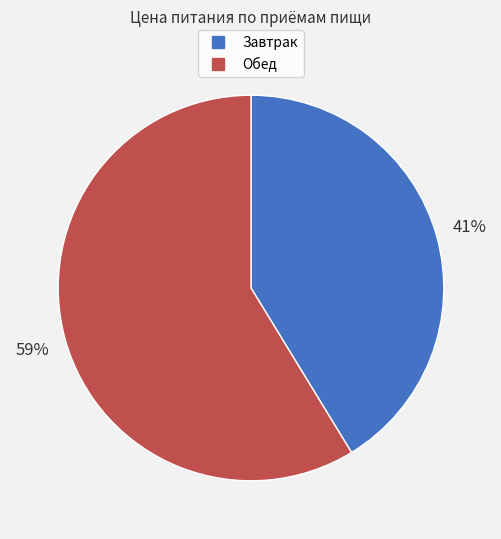

Does Обед represent more than half of the total?

Yes